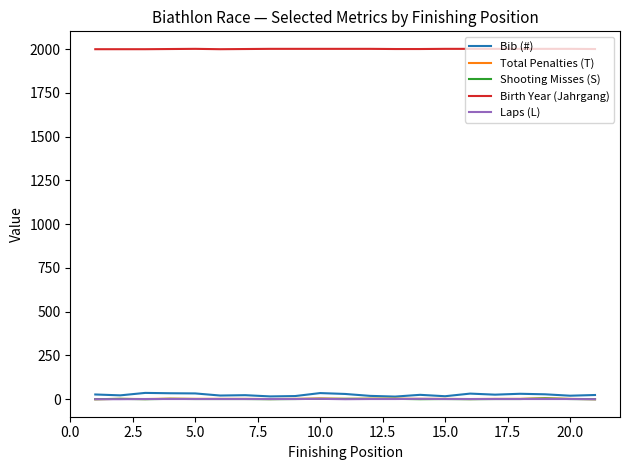

True or false: Birth Year (Jahrgang) and Total Penalties (T) intersect in this chart.

False